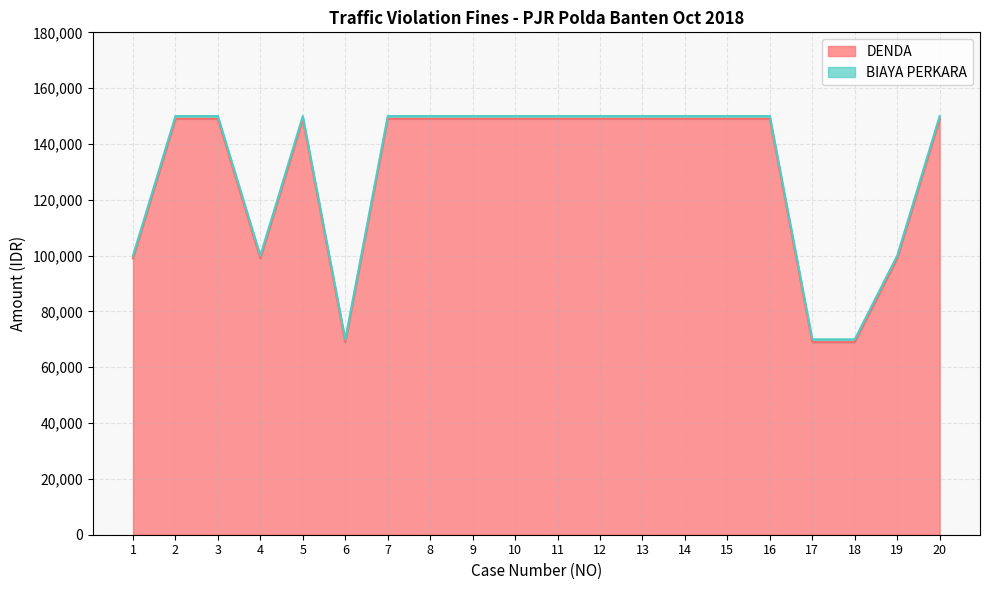

Count the number of categories in the chart.

20